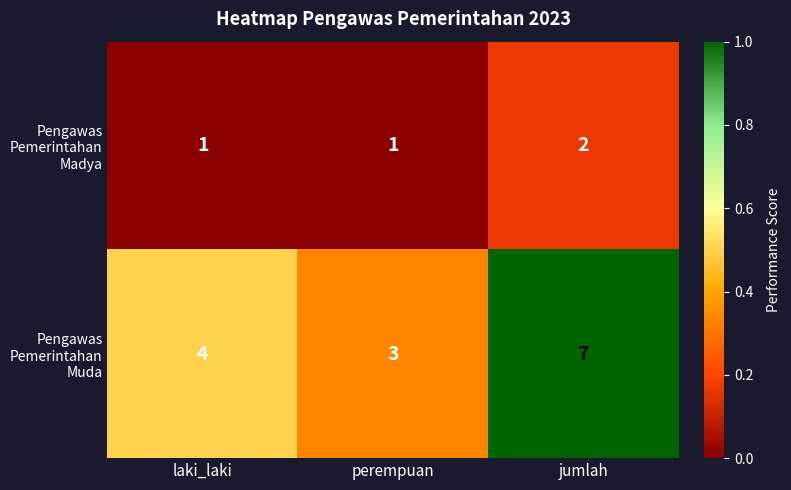

What is the total value across all series at laki_laki?

5